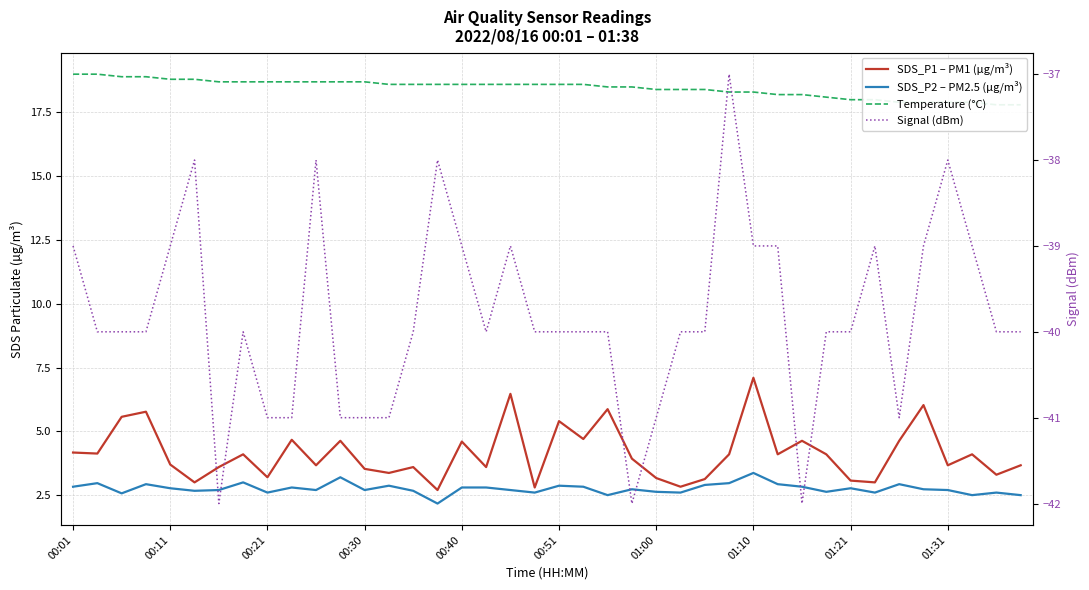

What value does the Signal (dBm) series have at 10?

-38.0